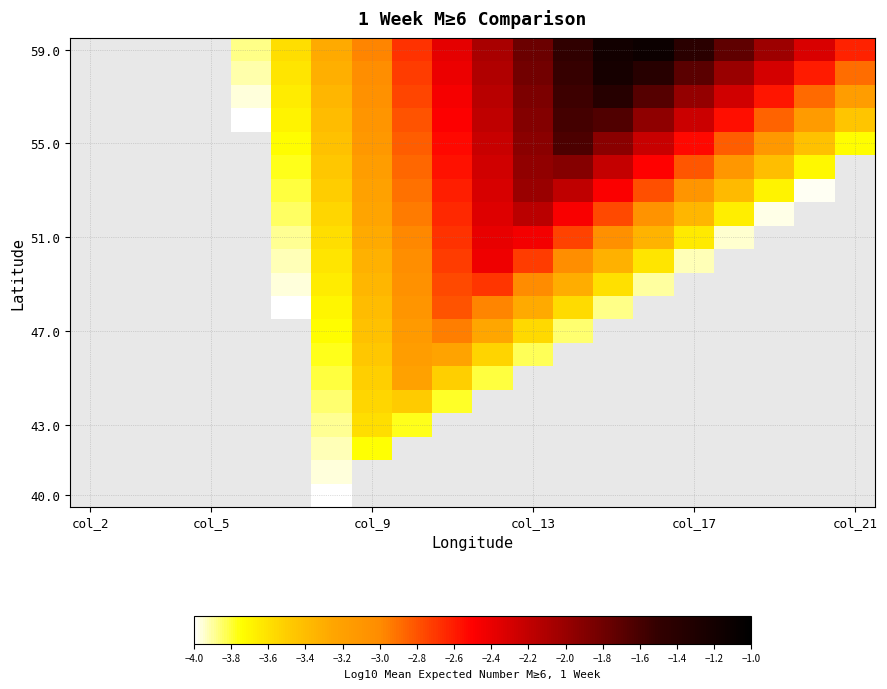

How many data points does each series have?

20